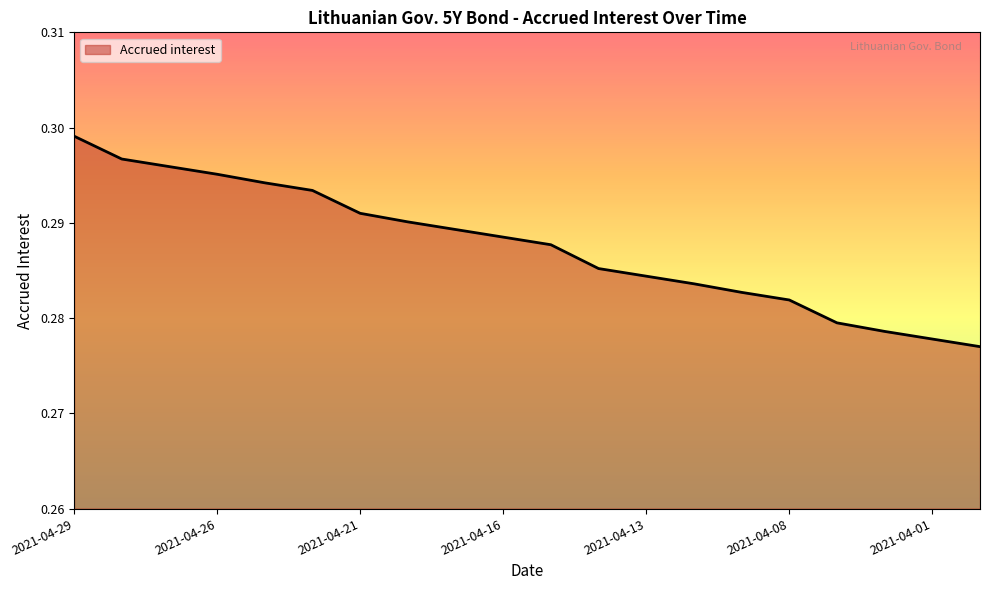

What is the value of the 6th point from the left?

0.3